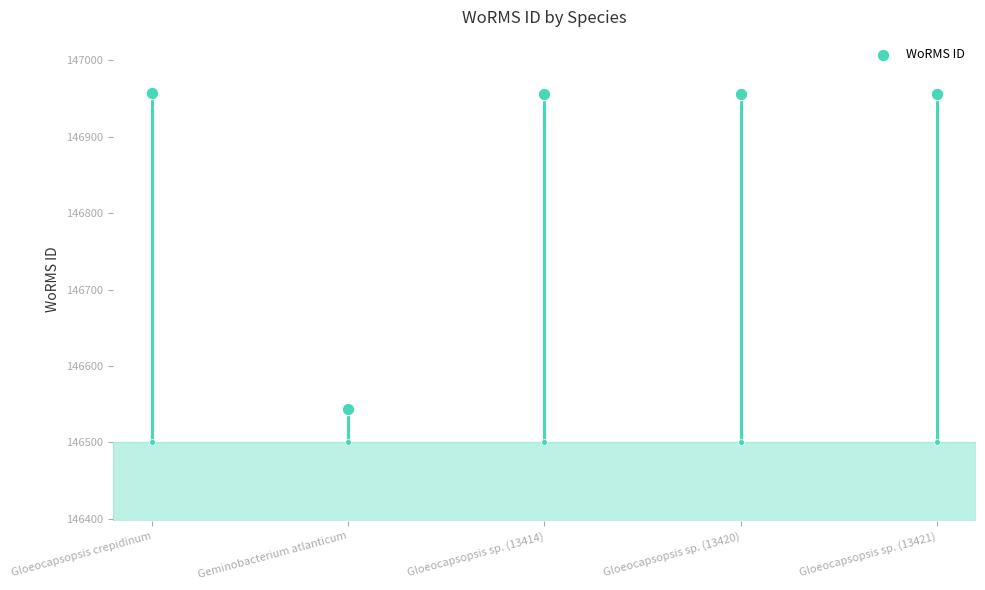

Between Geminobacterium atlanticum and Gloeocapsopsis sp. (13414), which is larger?

Gloeocapsopsis sp. (13414)